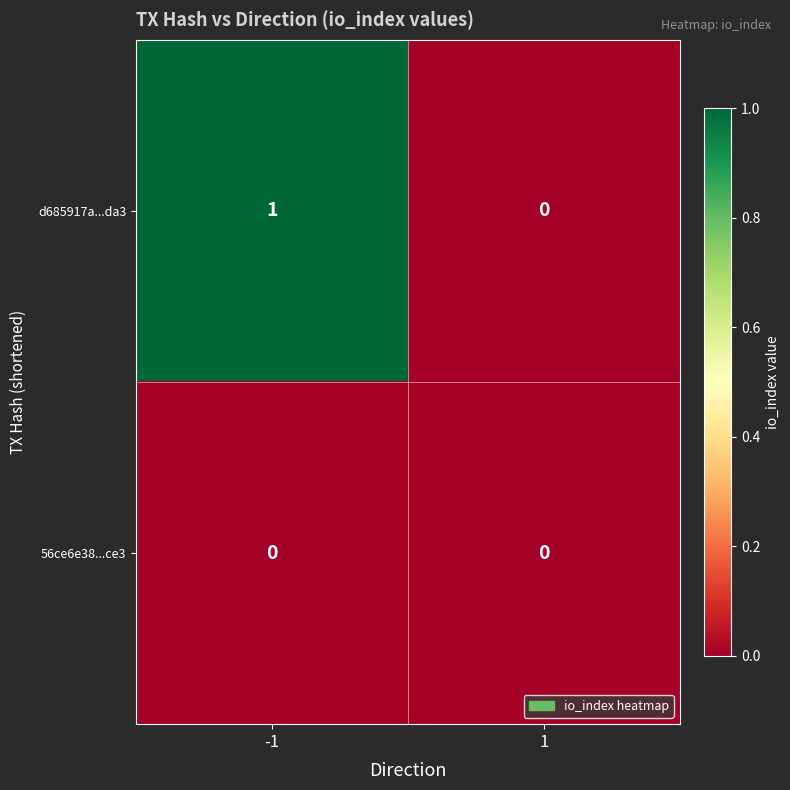

Which series has the largest total across all categories?

d685917a...da3